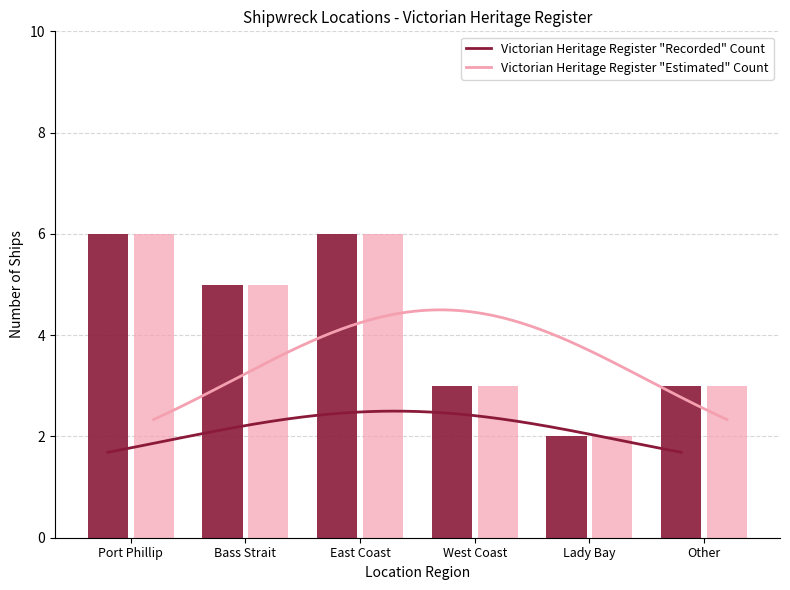

What is the value of the Ship Count (Recorded) bar at the 5th from the left?

2